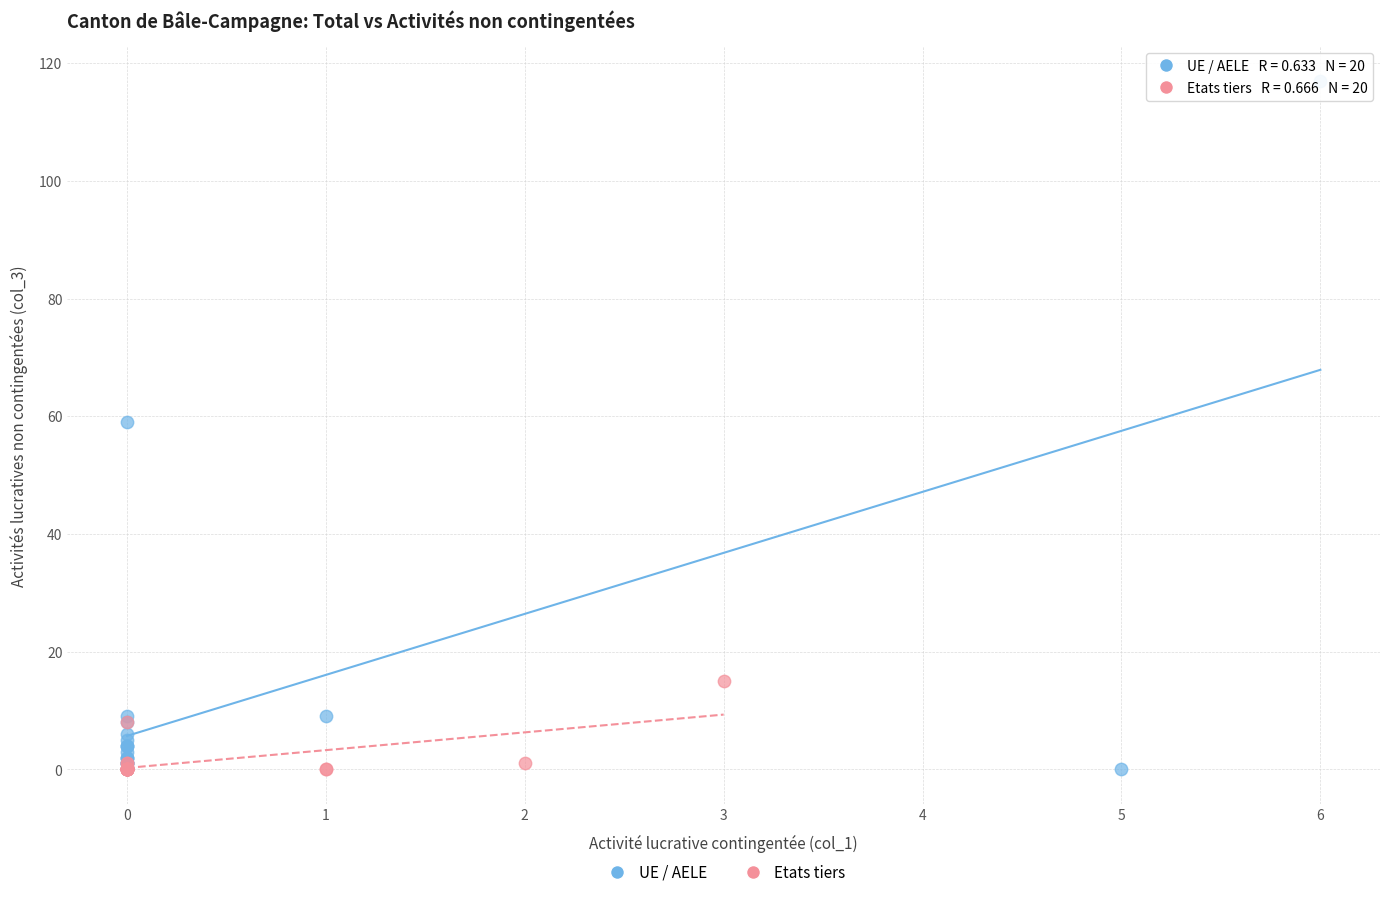

Which series has the largest Y range (max minus min)?

UE / AELE